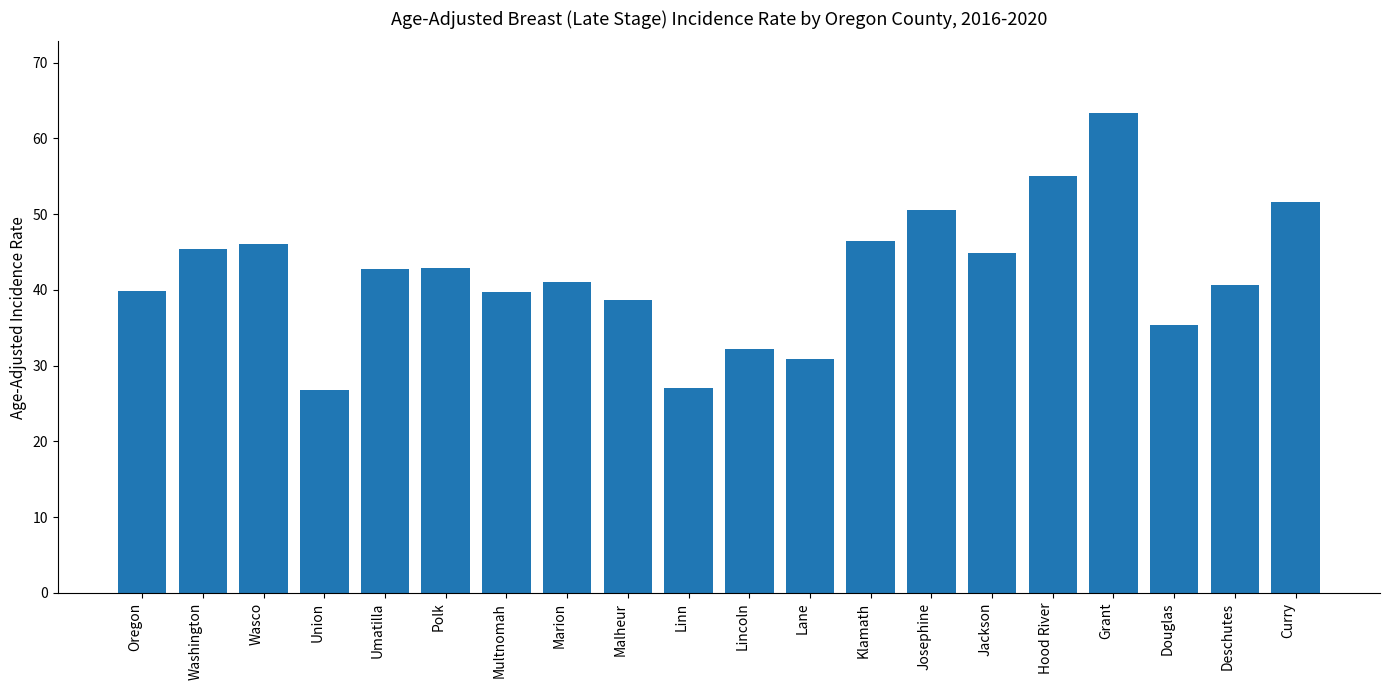

Does the chart contain stacked bars?

No